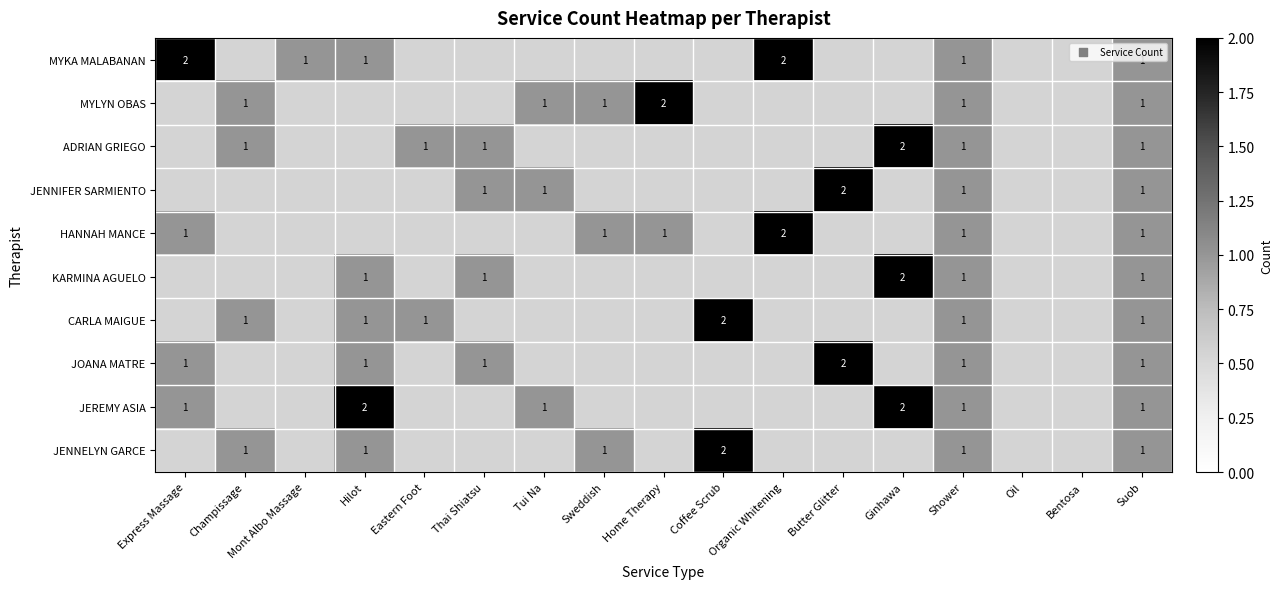

How many distinct data groups are displayed?

10